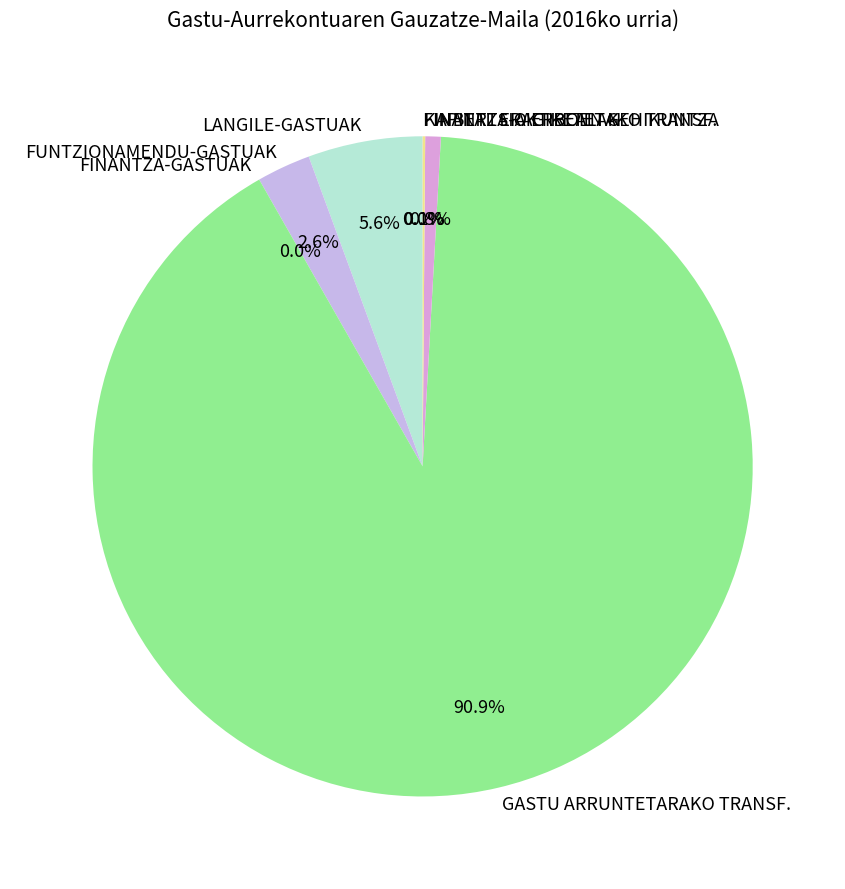

What is the largest slice in the pie chart?

GASTU ARRUNTETARAKO TRANSF.